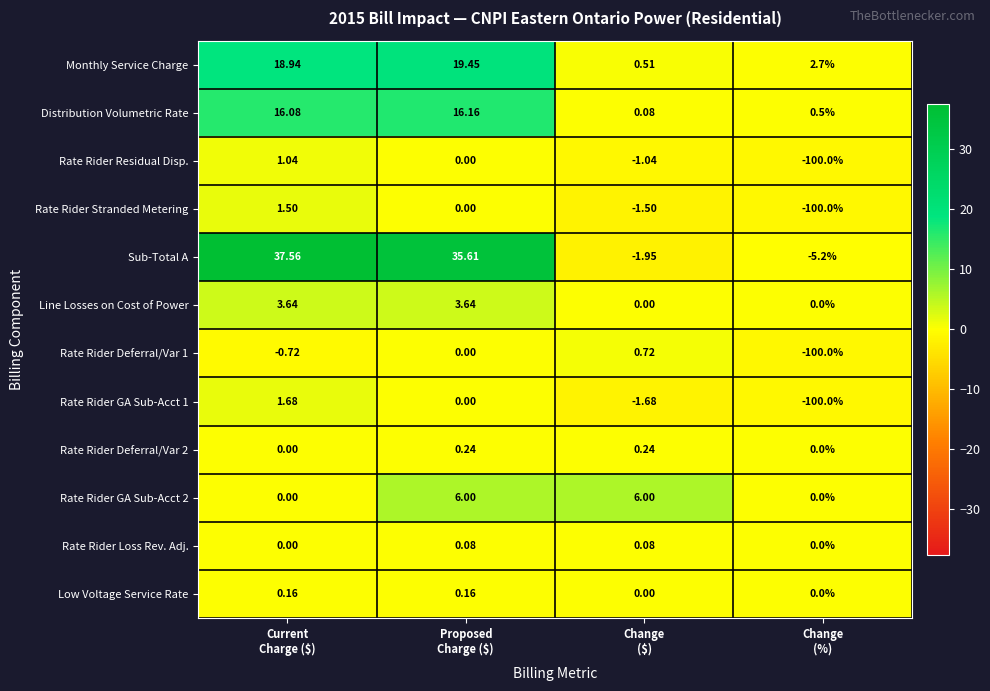

At how many categories does at least one series exceed 7?

2